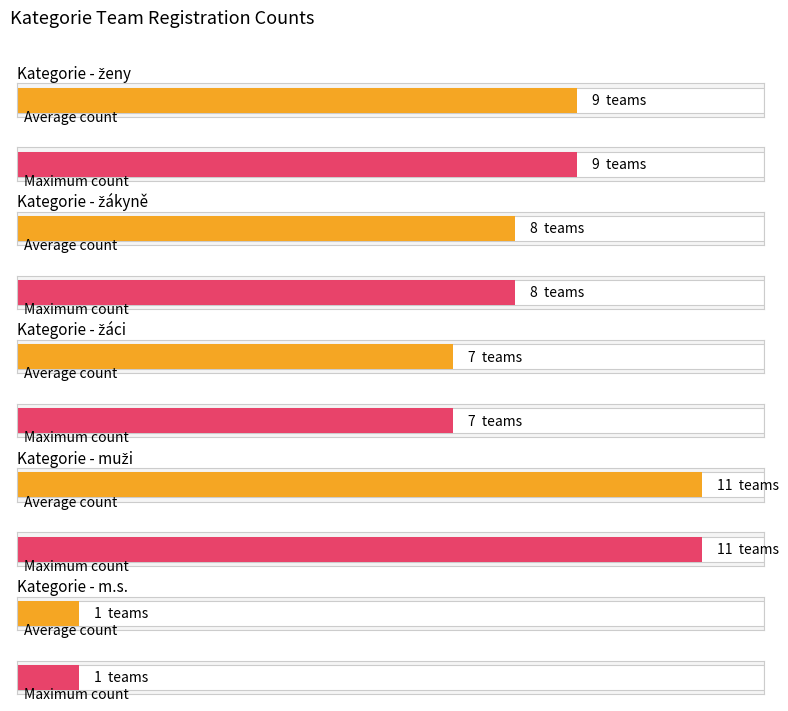

At 1, list the series in order from largest to smallest.

muži, ženy, žákyně, žáci, m.s.